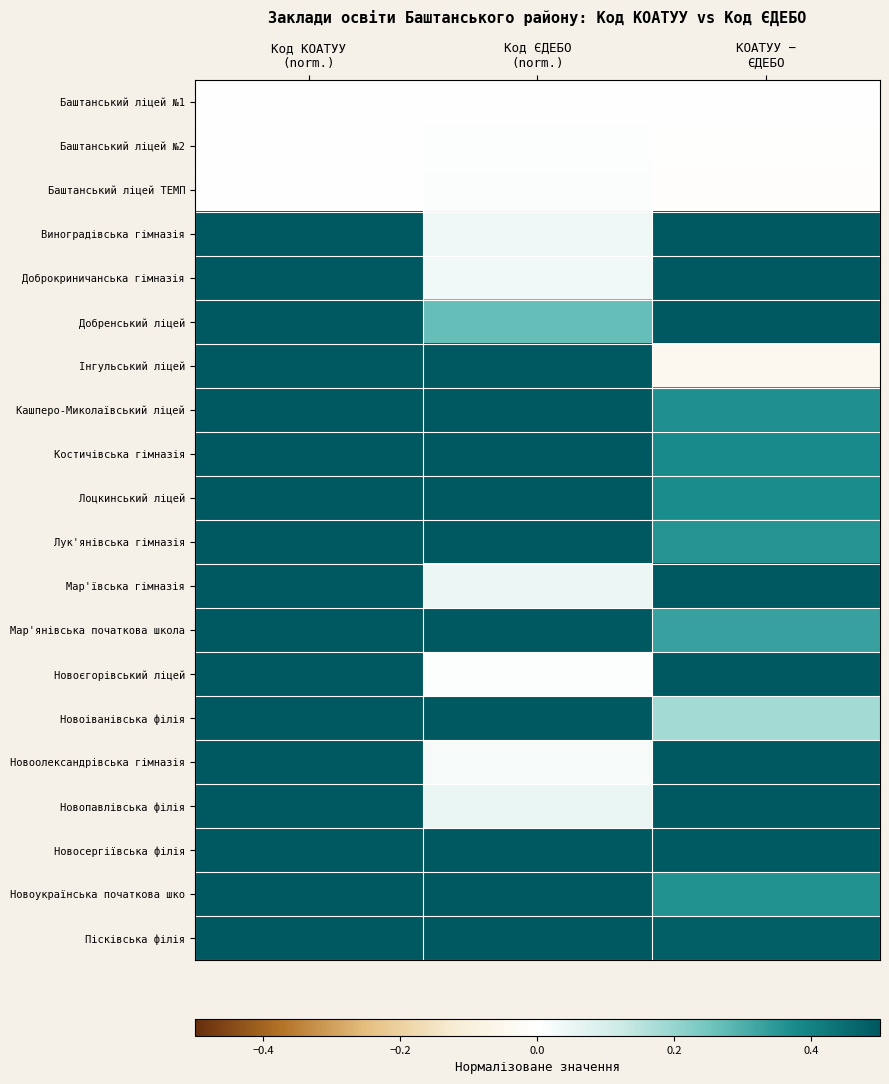

What is the total value across all series at Код ЄДЕБО
(norm.)?

6.9